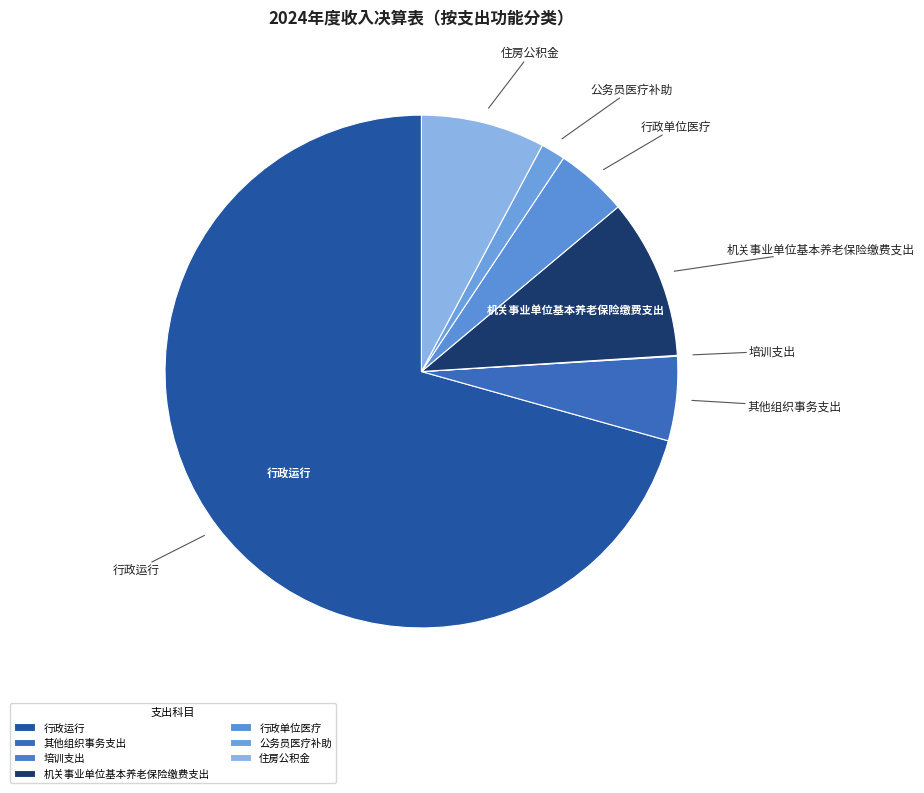

True or false: 公务员医疗补助 accounts for 11% of the total.

False